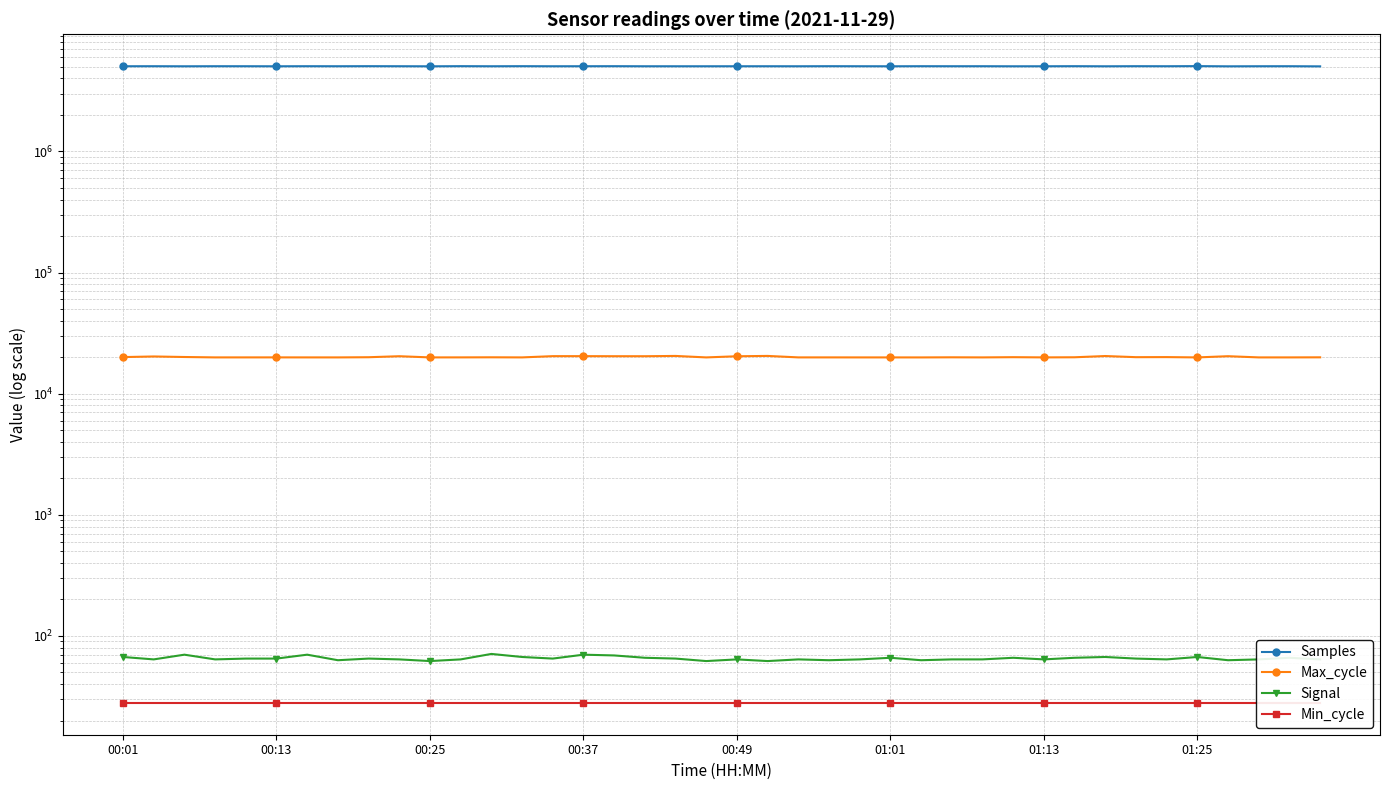

Which label corresponds to the smallest value in the chart?

00:01